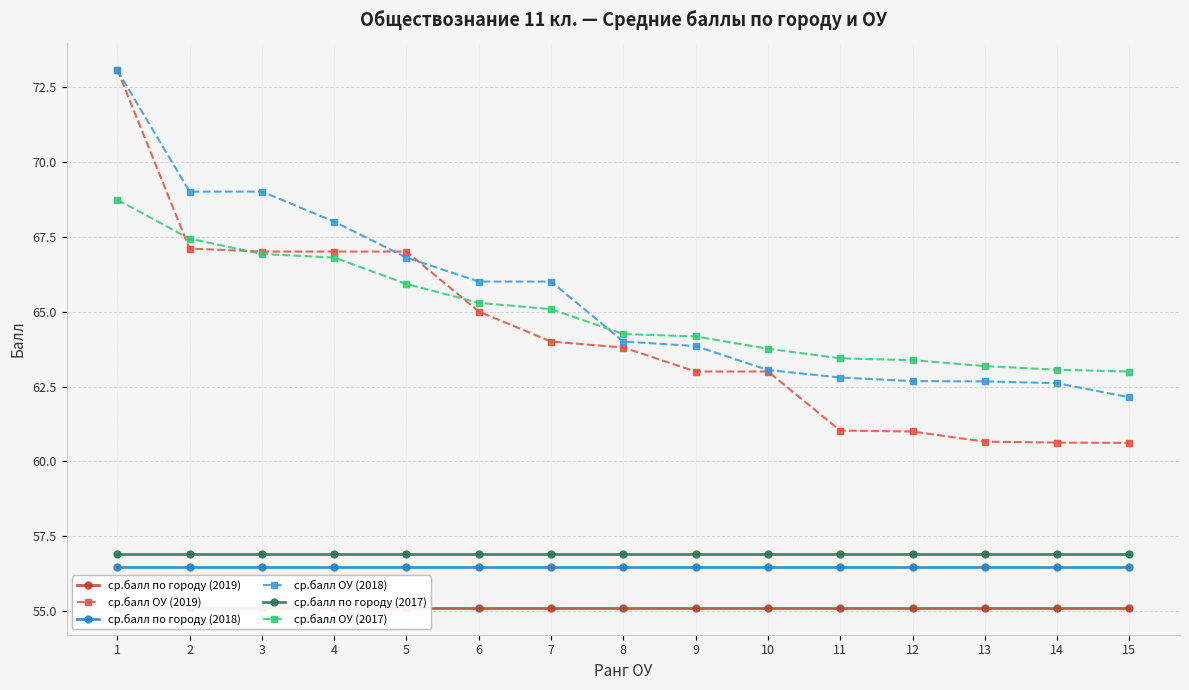

True or false: ср.балл ОУ (2019) and ср.балл ОУ (2017) intersect in this chart.

True